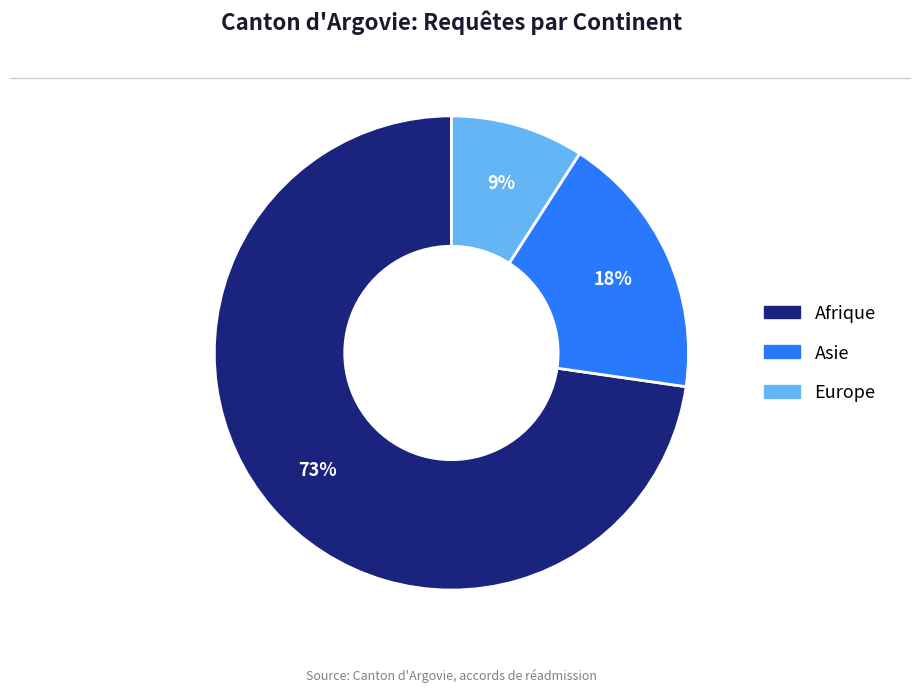

To the nearest percent, what is the average slice percentage?

33%